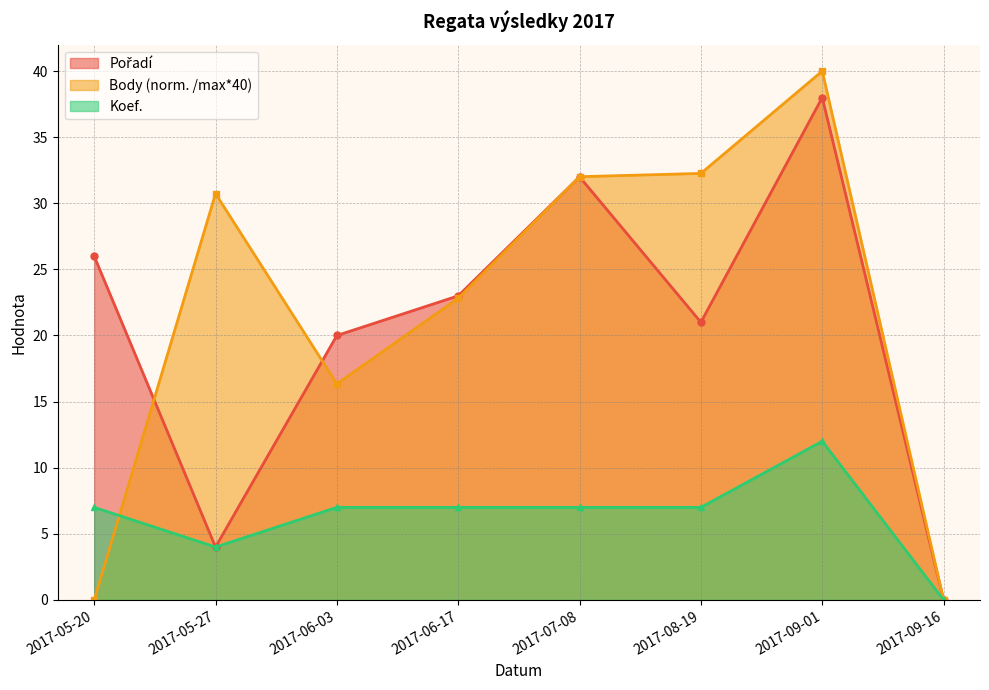

In Pořadí, how many points are higher than both neighbors (excluding endpoints)?

2